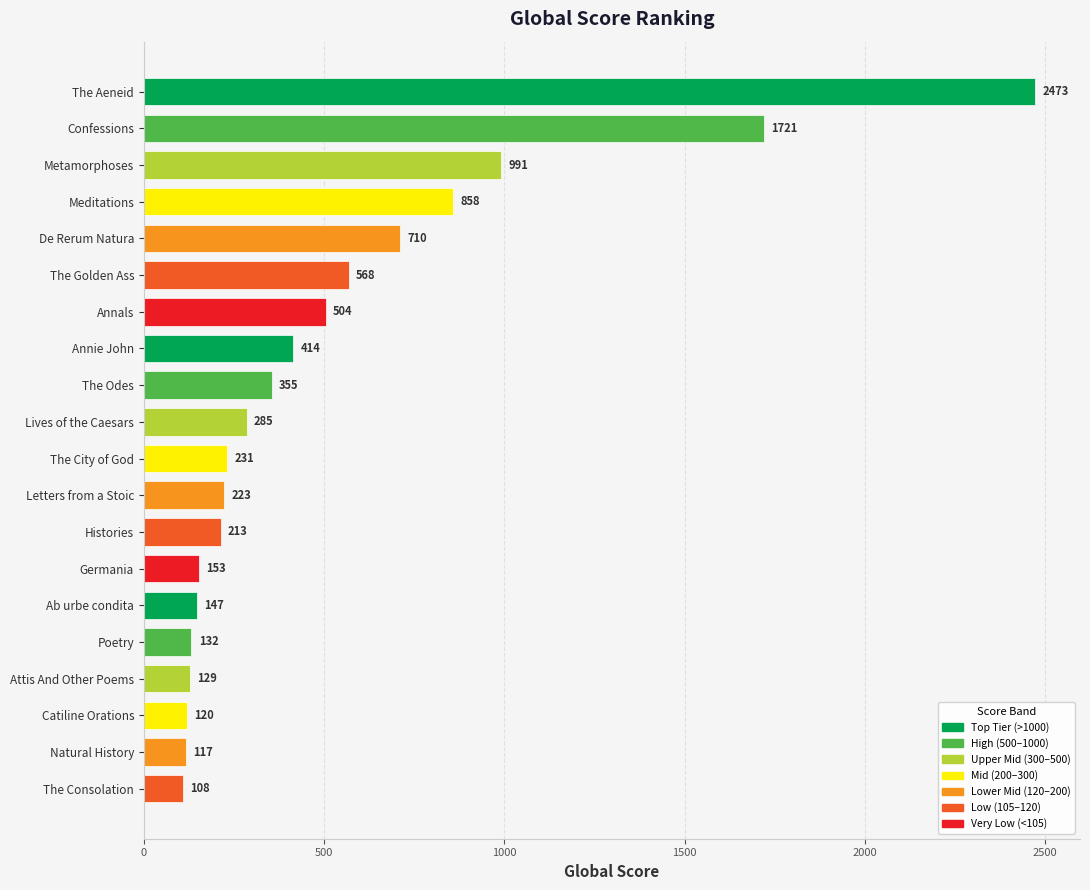

At which label is the value closest to 1290?

Metamorphoses